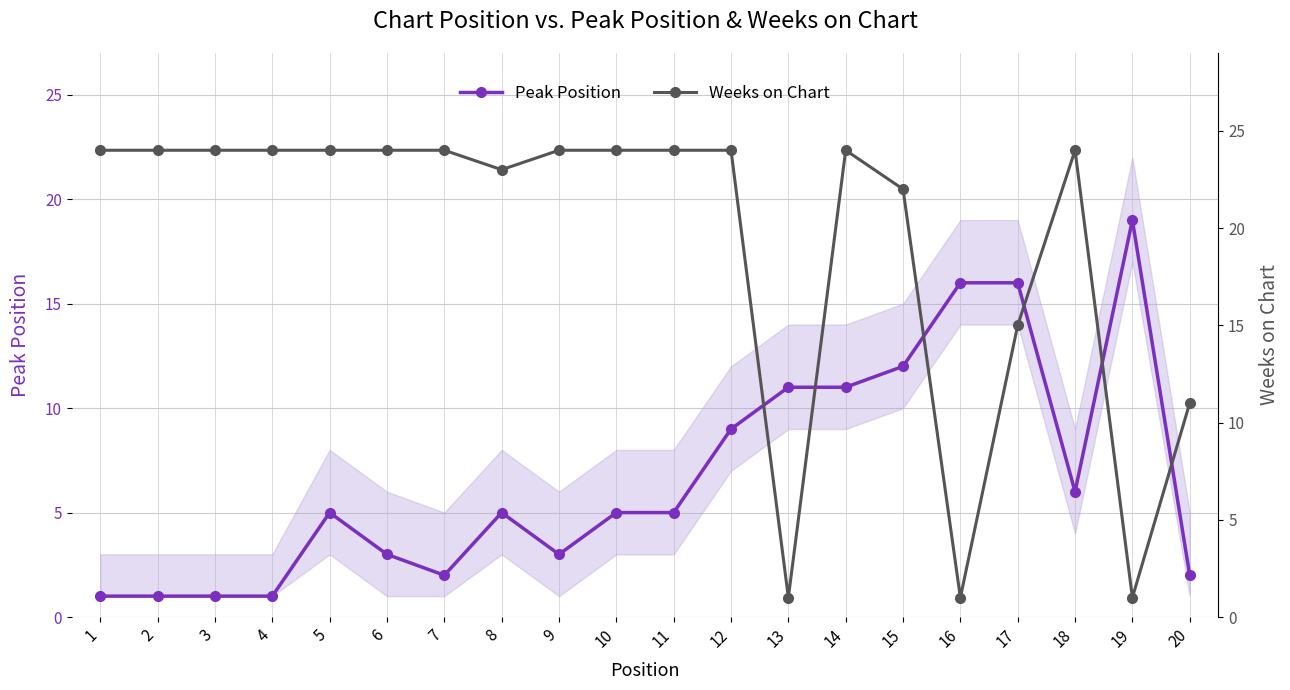

True or false: Weeks on Chart has a value of 16 at 7.

False